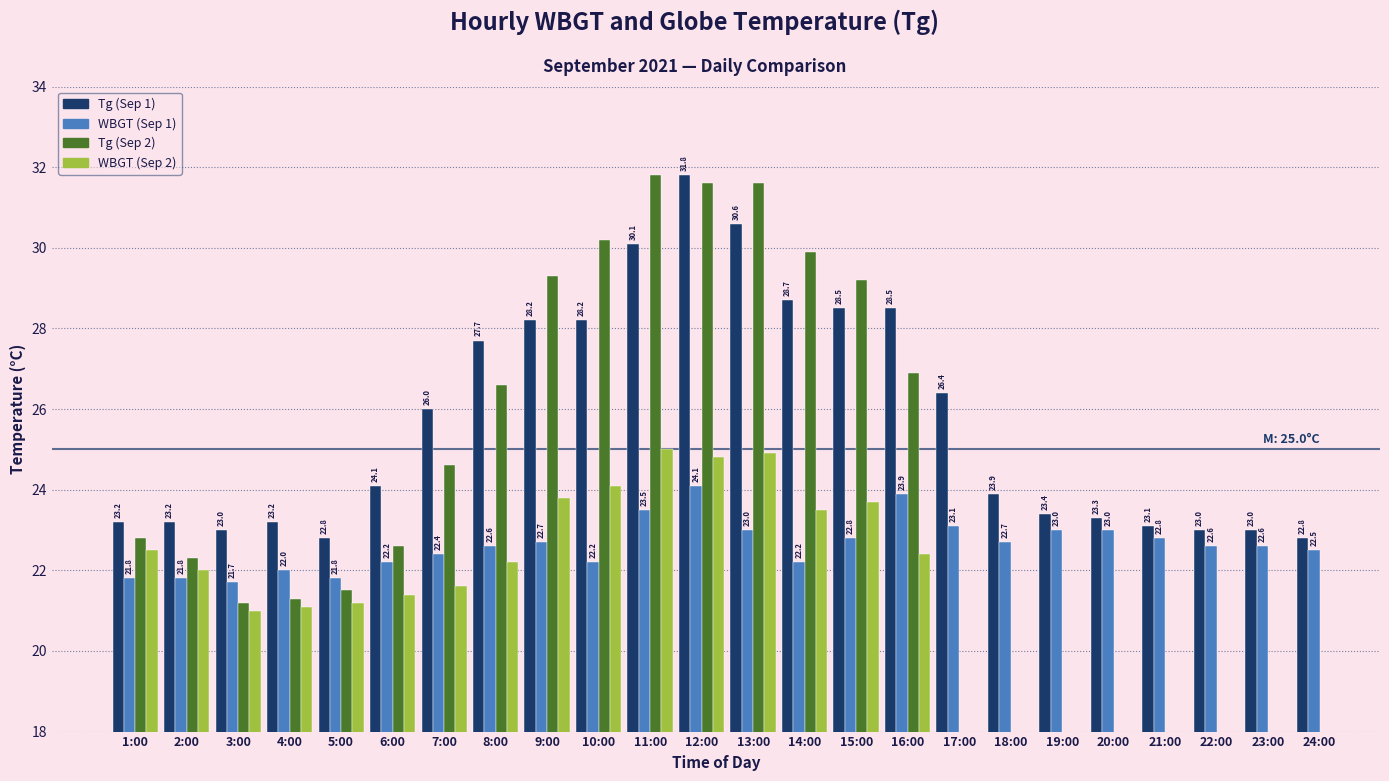

Which series changed the most between 19:00 and 23:00?

Tg (Sep 1)